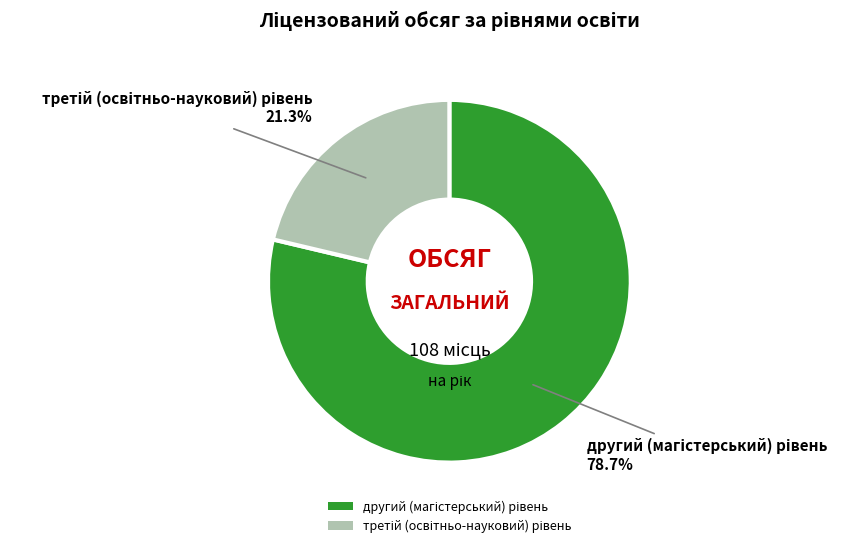

Is there a majority slice in this chart?

Yes